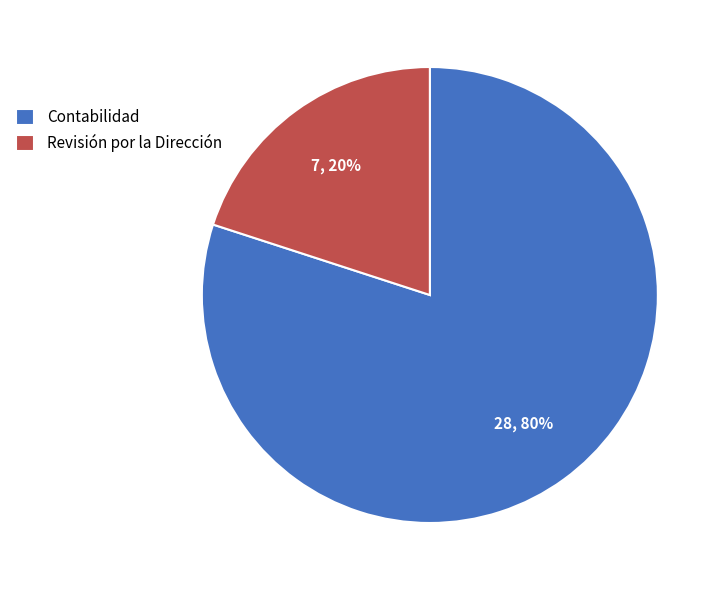

Count the number of slices in the pie.

2